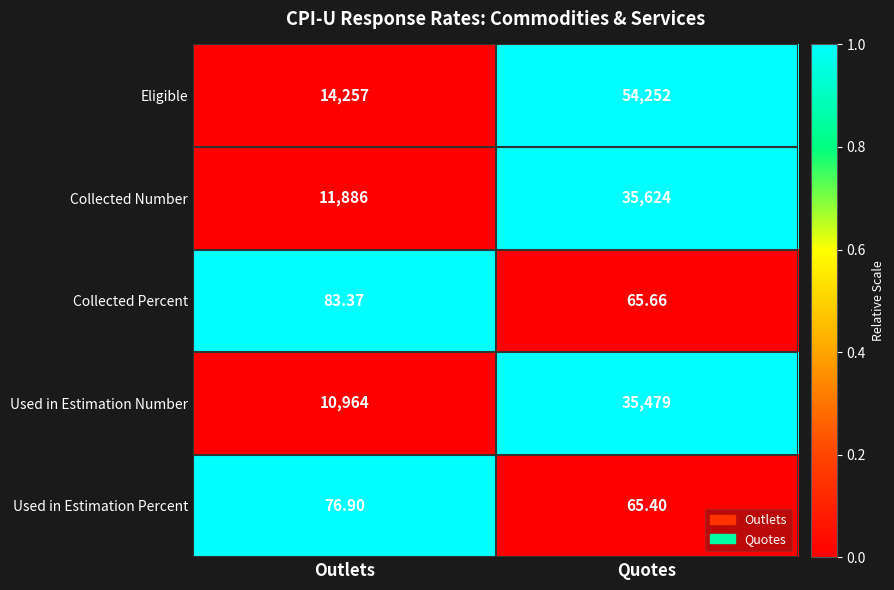

Which series has the largest total across all categories?

Eligible